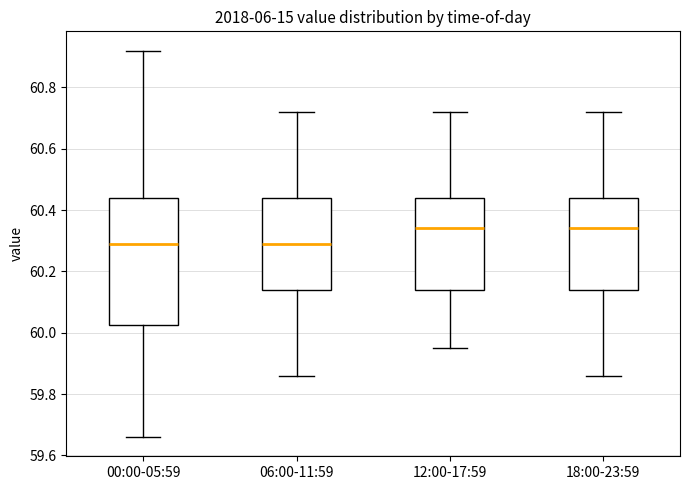

Where does the lower whisker of the box for 12:00-17:59 end on the y-axis? The values are not printed on the chart, so give them approximately, as read against the axis.

59.96